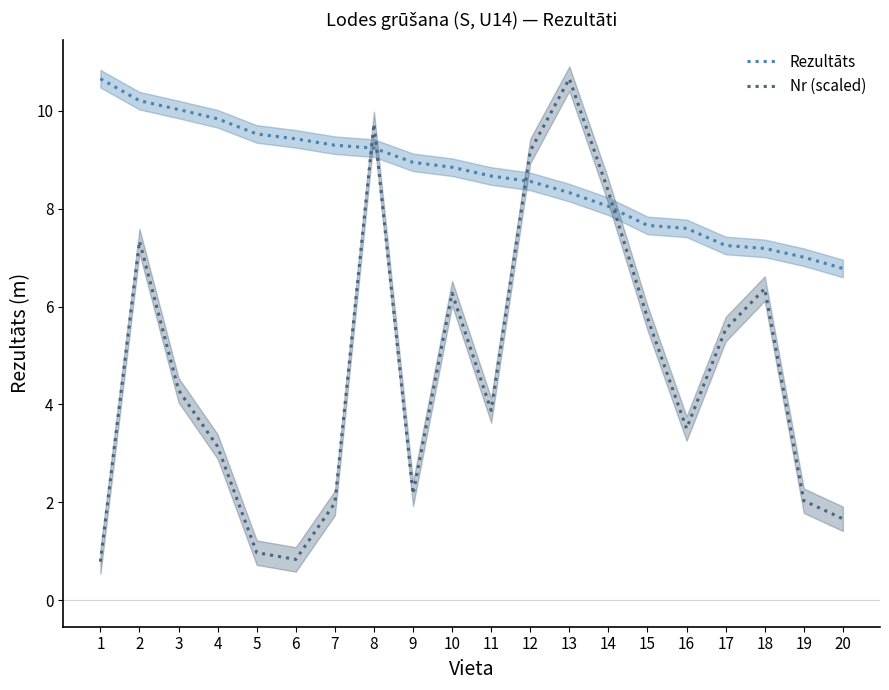

What is the difference between the maximum and minimum values in the Nr (scaled) series?

9.9